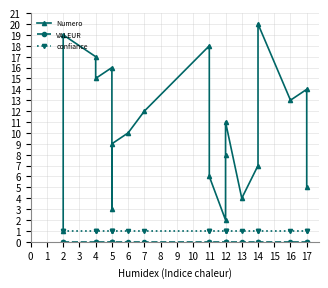

What position from the right is 11?

8